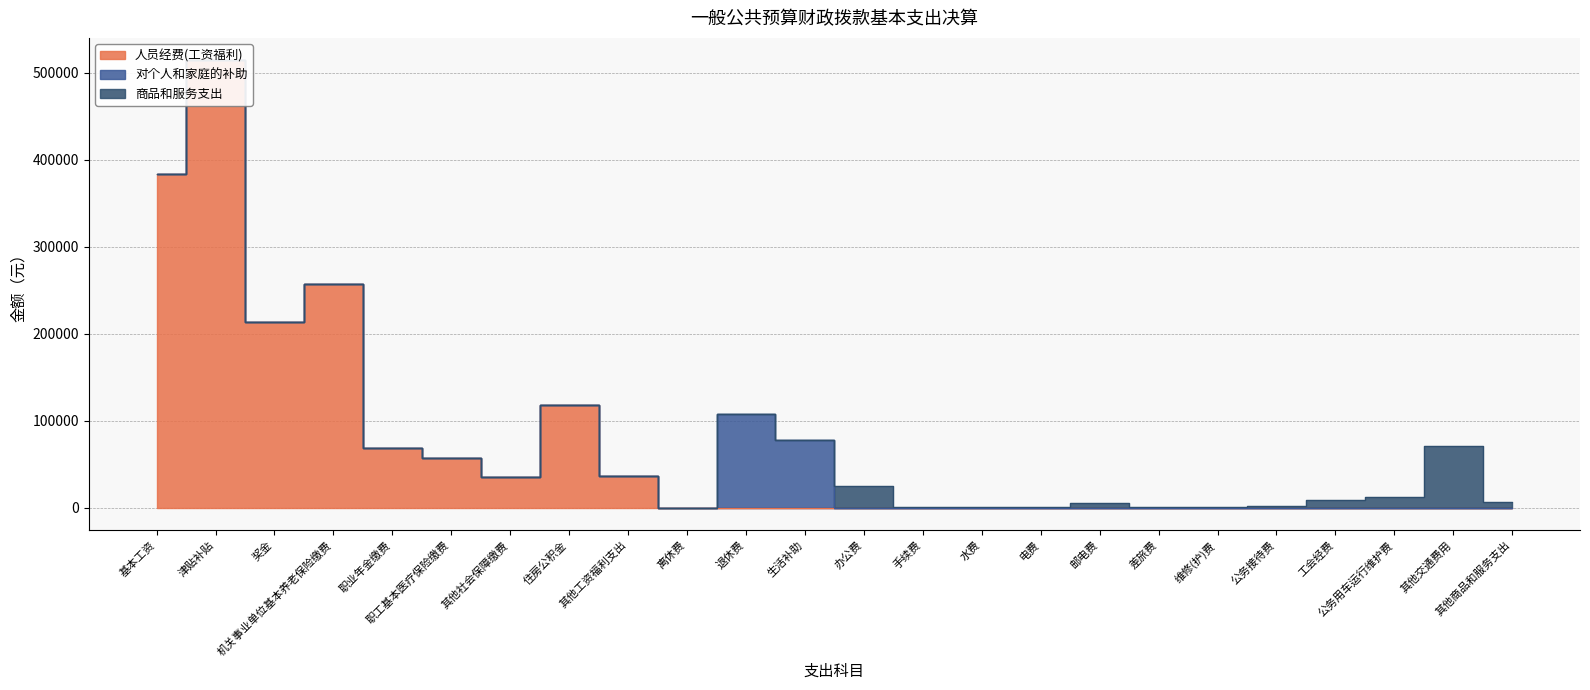

What is the maximum value for 人员经费(工资福利)?

514641.4